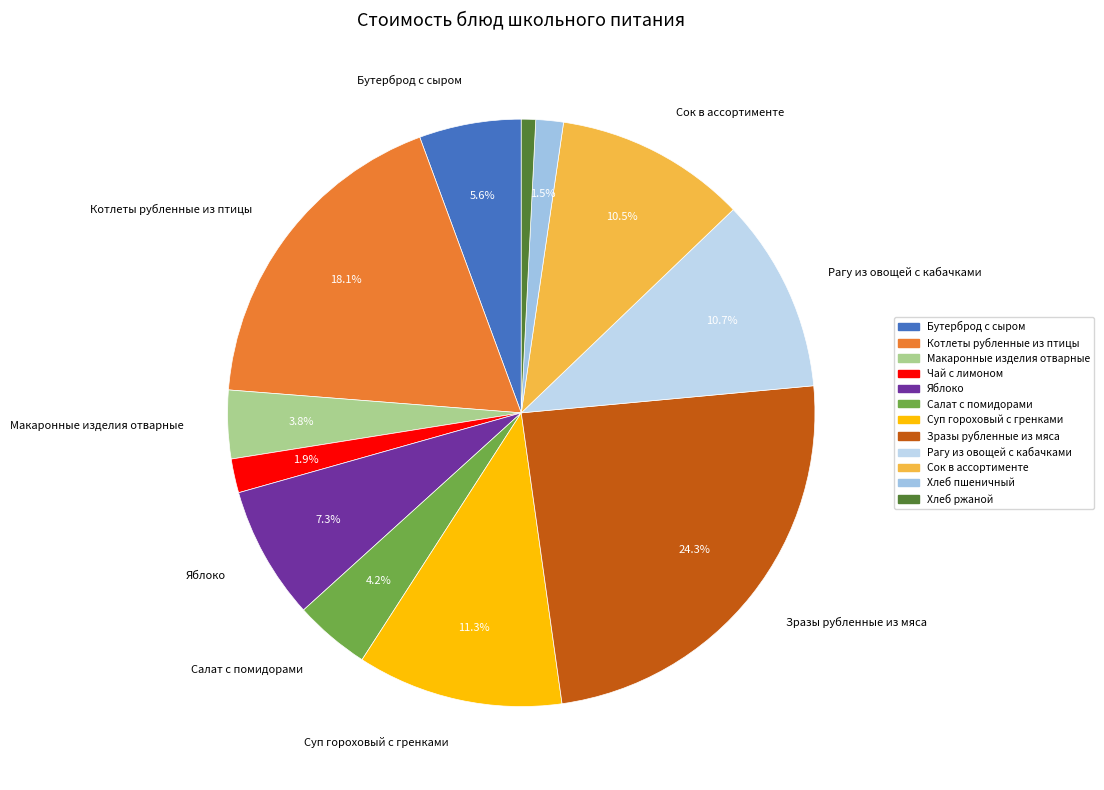

How many segments does this pie chart have?

12